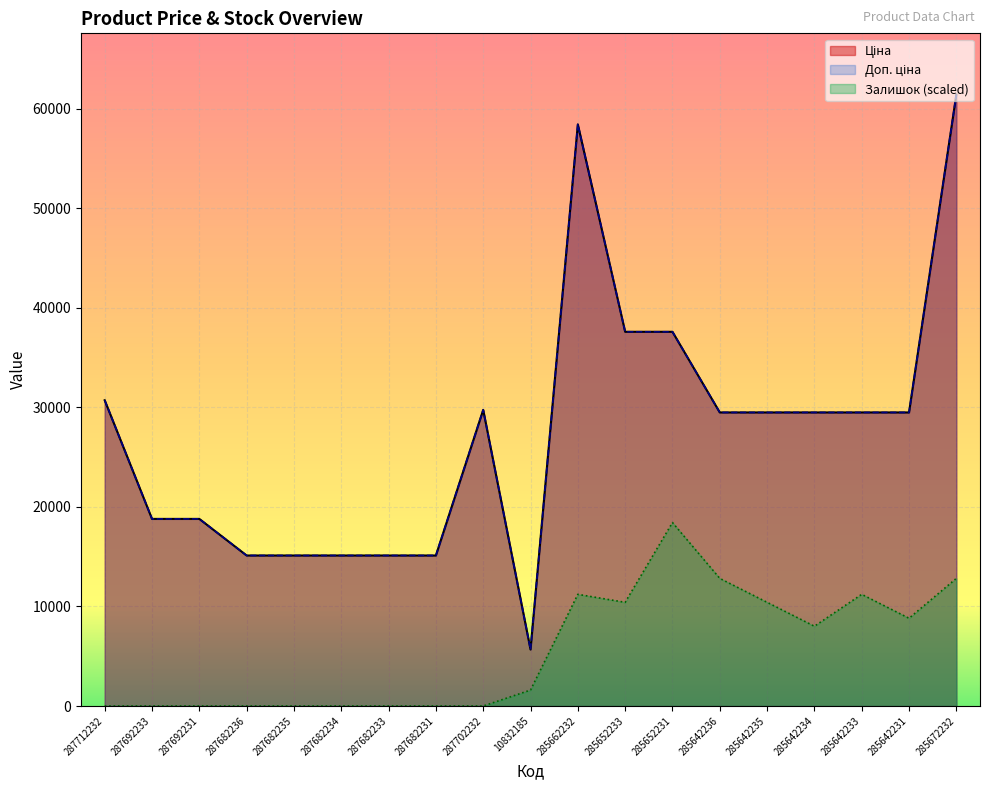

Reading right to left, what are all the values shown in this chart?

Ціна: 285672232=61434.3	285642231=29491.5	285642233=29491.5	285642234=29491.5	285642235=29491.5	285642236=29491.5	285652231=37593.6	285652233=37593.6	285662232=58426.5	10832185=5673.8	287702232=29747.2	287682231=15120.0	287682233=15120.0	287682234=15120.0	287682235=15120.0	287682236=15120.0	287692231=18796.8	287692233=18796.8	287712232=30717.1
Доп. ціна: 285672232=61434.3	285642231=29491.5	285642233=29491.5	285642234=29491.5	285642235=29491.5	285642236=29491.5	285652231=37593.6	285652233=37593.6	285662232=58426.5	10832185=5673.8	287702232=29747.2	287682231=15120.0	287682233=15120.0	287682234=15120.0	287682235=15120.0	287682236=15120.0	287692231=18796.8	287692233=18796.8	287712232=30717.1
Залишок: 285672232=12821.1	285642231=8814.5	285642233=11218.4	285642234=8013.2	285642235=10417.1	285642236=12821.1	285652231=18430.3	285652233=10417.1	285662232=11218.4	10832185=1602.6	287702232=0.0	287682231=0.0	287682233=0.0	287682234=0.0	287682235=0.0	287682236=0.0	287692231=0.0	287692233=0.0	287712232=0.0